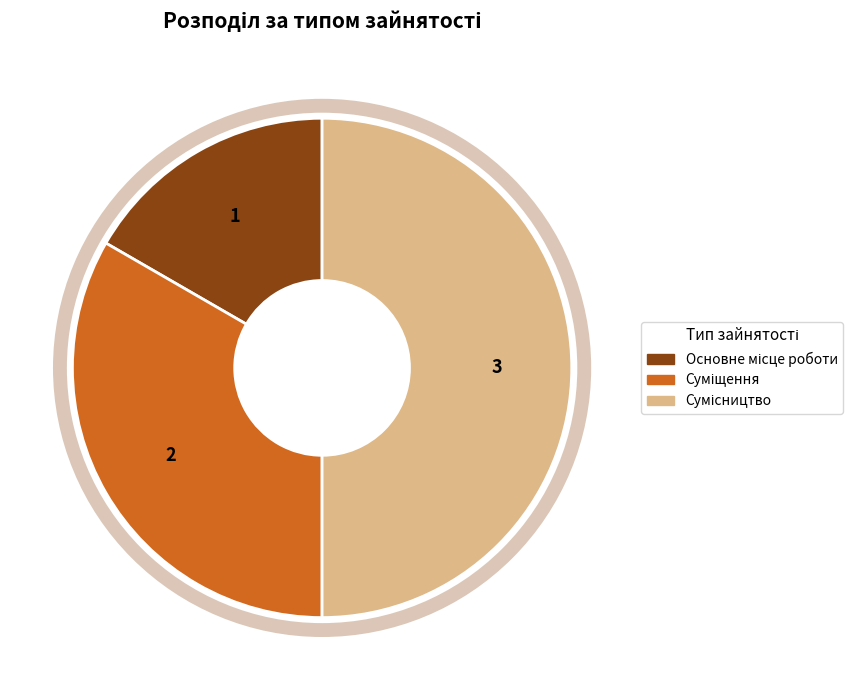

What is the change in value from Суміщення to Сумісництво?

+1